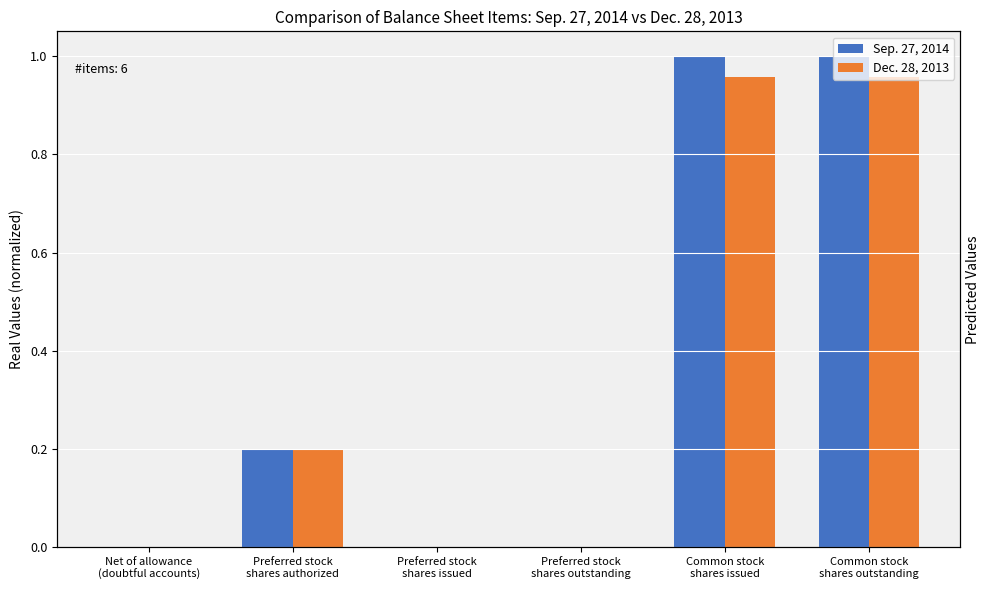

Reading left to right, transcribe all the data shown in this chart.

Sep. 27, 2014: 0.0	0.2	0.0	0.0	1.0	1.0
Dec. 28, 2013: 0.0	0.2	0.0	0.0	1.0	1.0